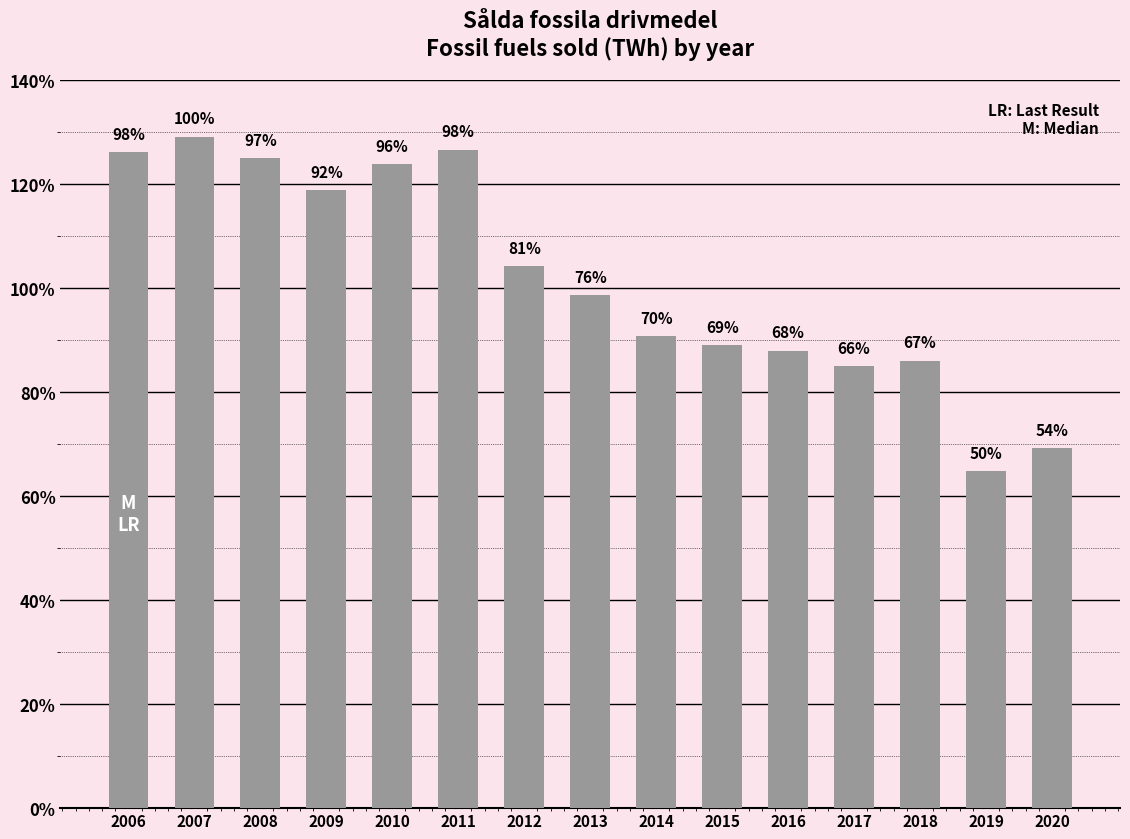

Does the chart contain any negative values?

No